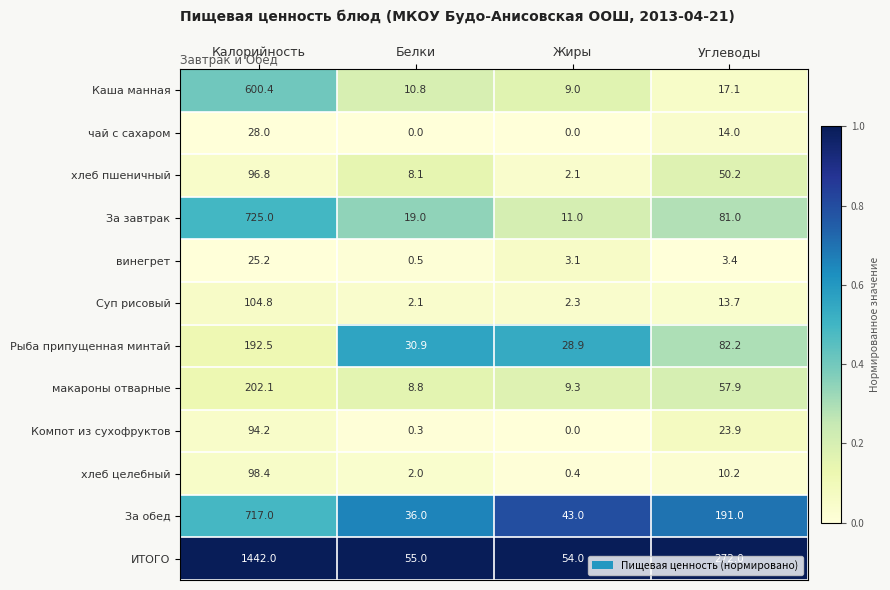

Is it true that Каша манная equals 17.1 at Углеводы?

True